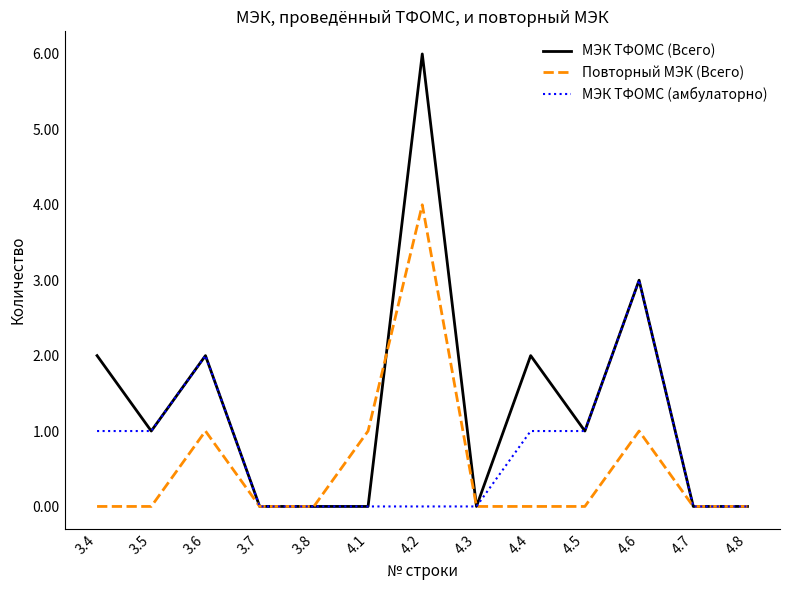

What is the maximum value shown in the chart?

6